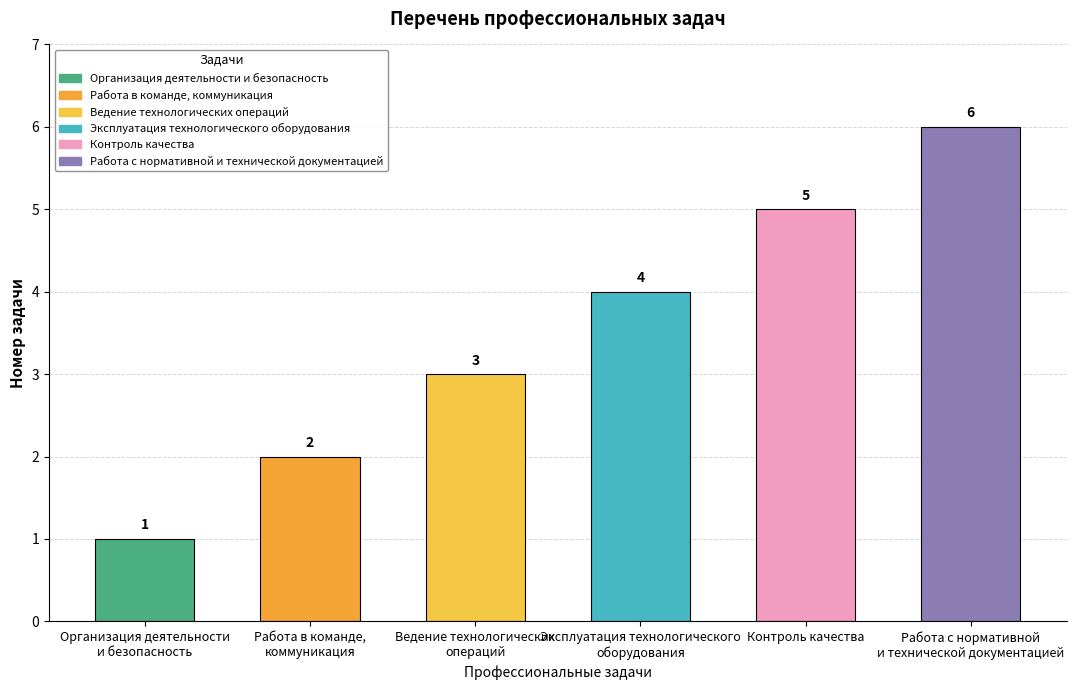

Reading left to right, what are all the values shown in this chart?

1	2	3	4	5	6